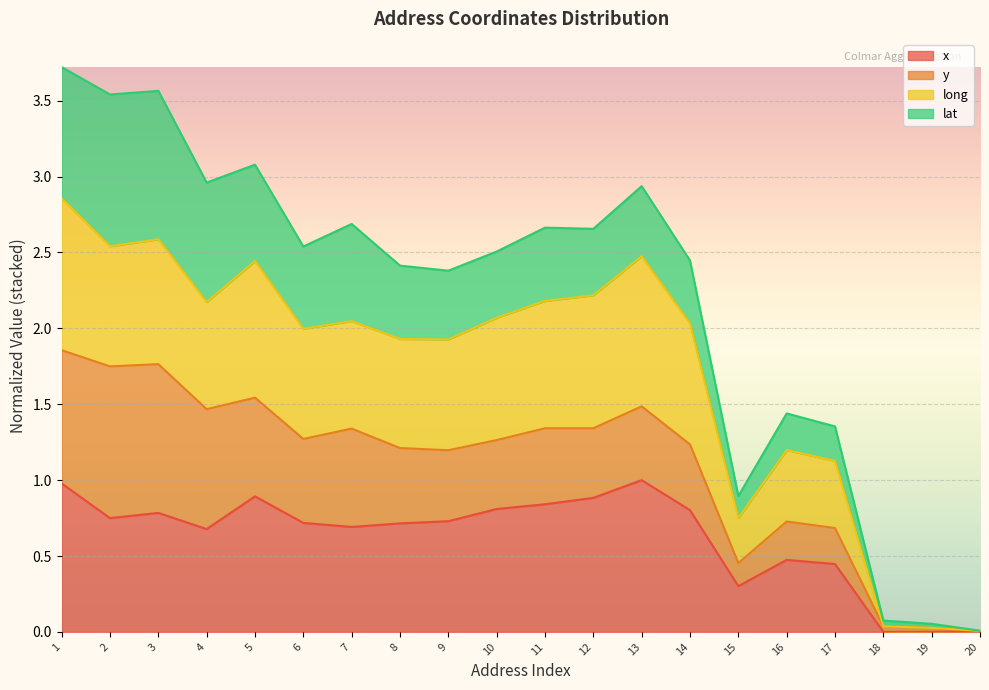

Where does the long series first go above 2?

1